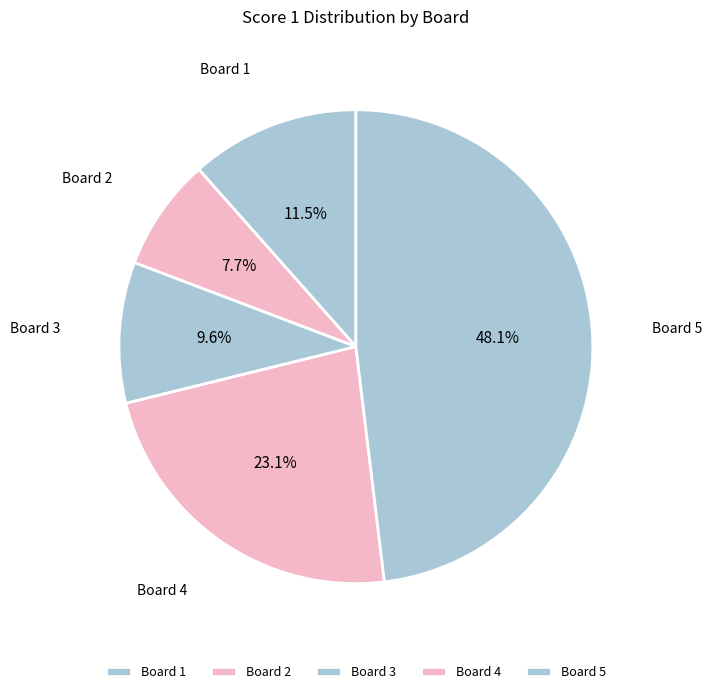

What is the ratio of the value at Board 1 to the value at Board 4?

0.5